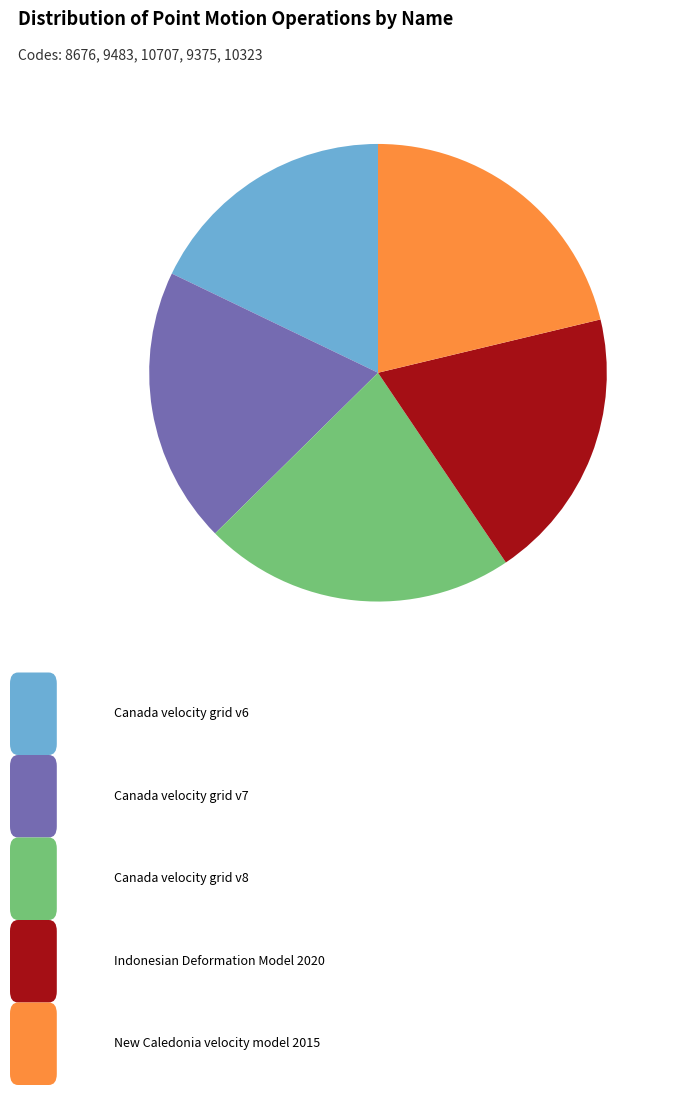

Does any single category account for the majority?

No